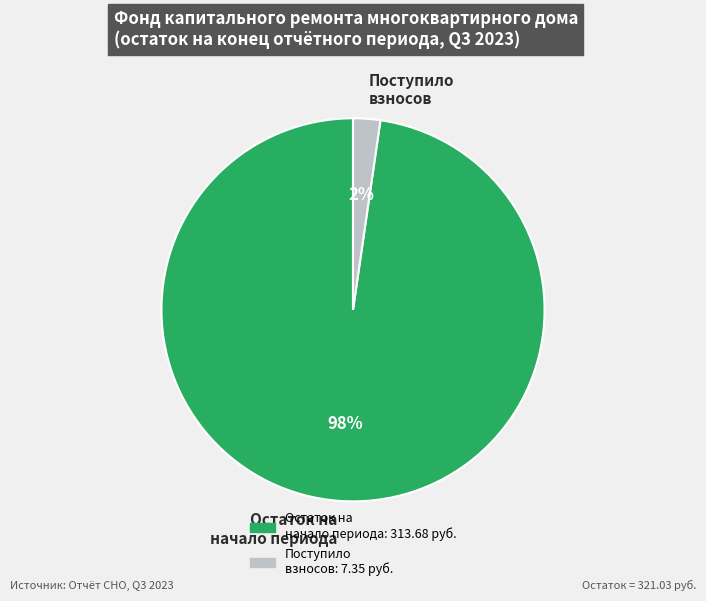

To the nearest percent, what is the average slice percentage?

50%